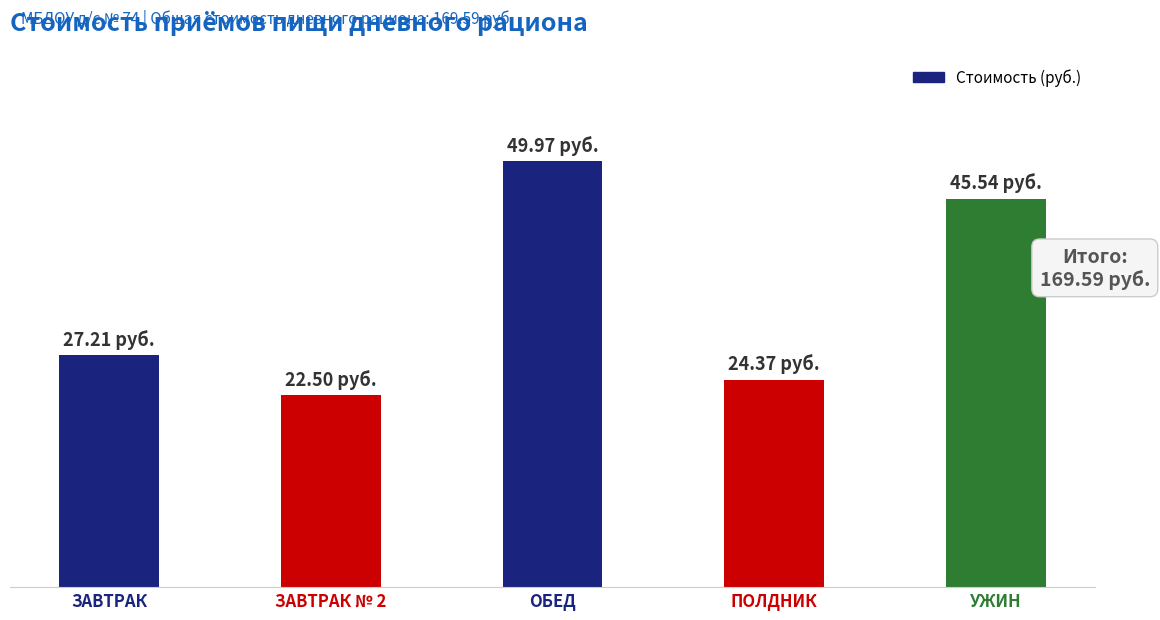

Are the bars horizontal?

No